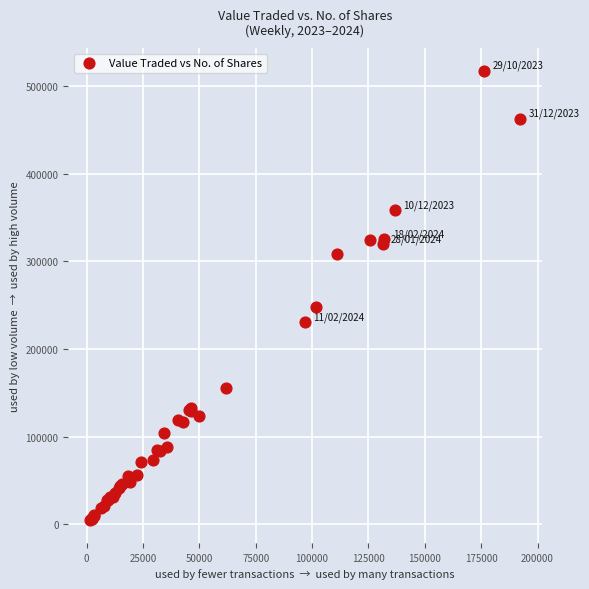

What Y value in the scatter plot is closest to 261032?

247848